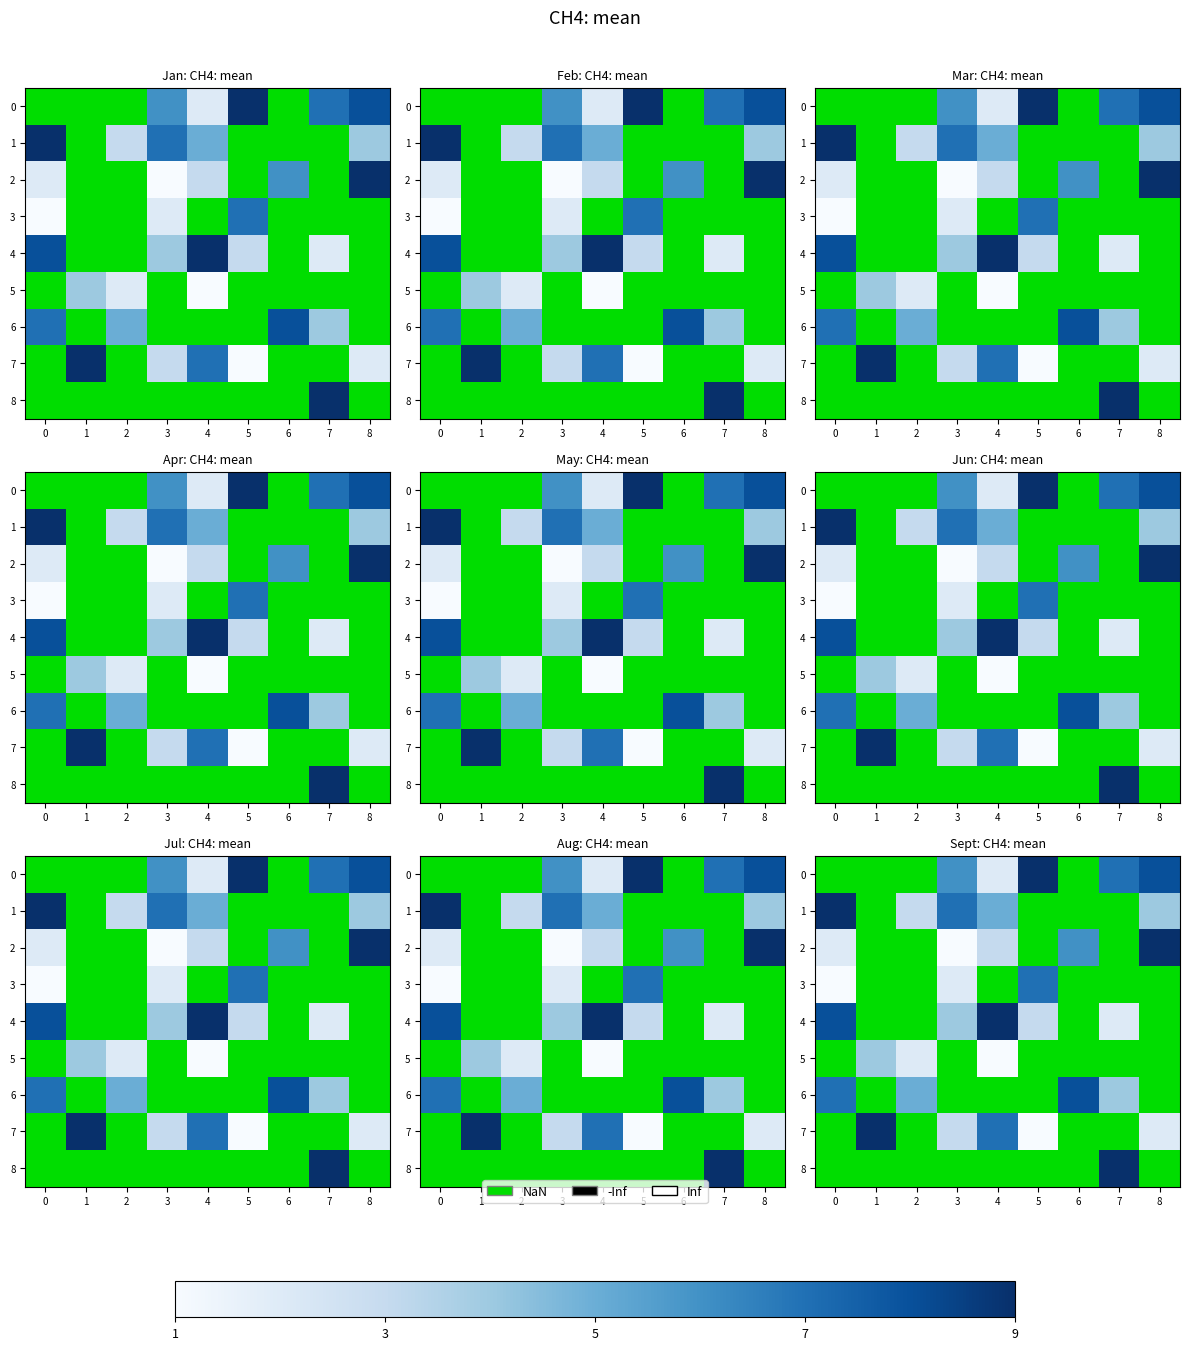

Count the 6 values in the range 5 to 6.

1